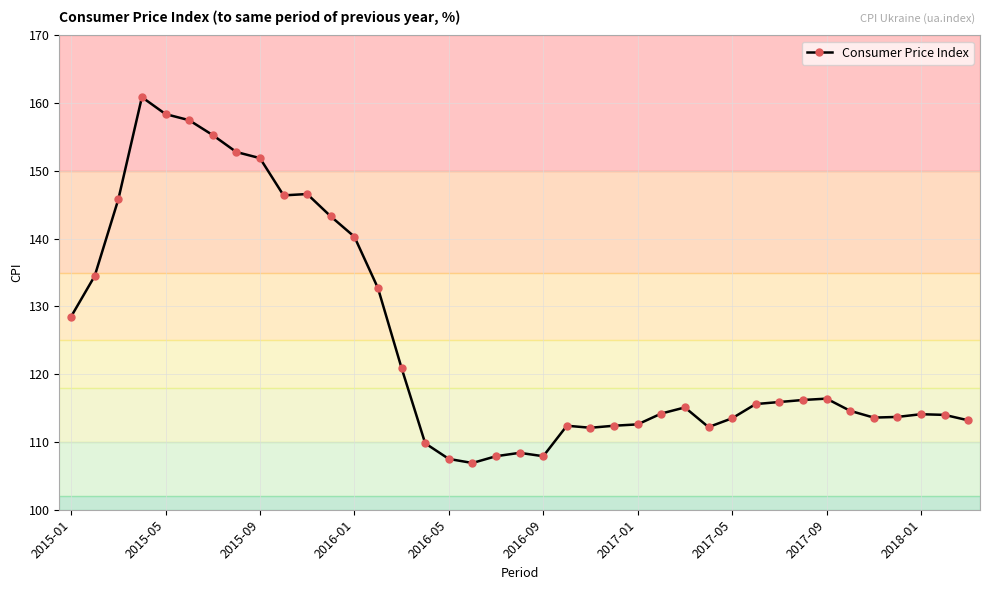

What is the sum of all values?

4876.0